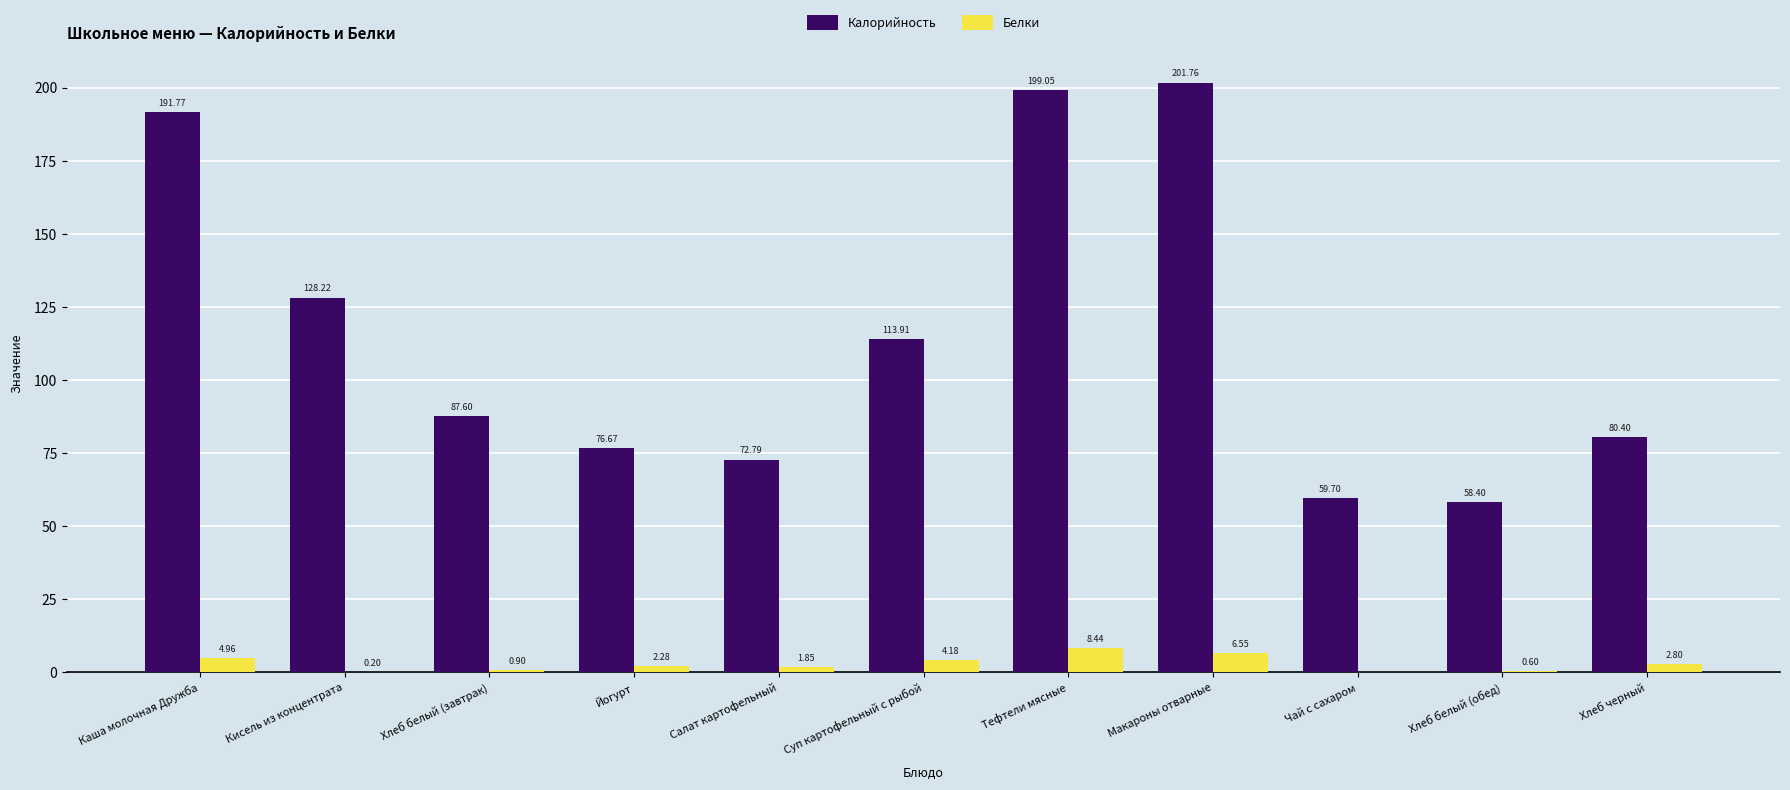

Where is Калорийность nearest to the value 130?

Кисель из концентрата